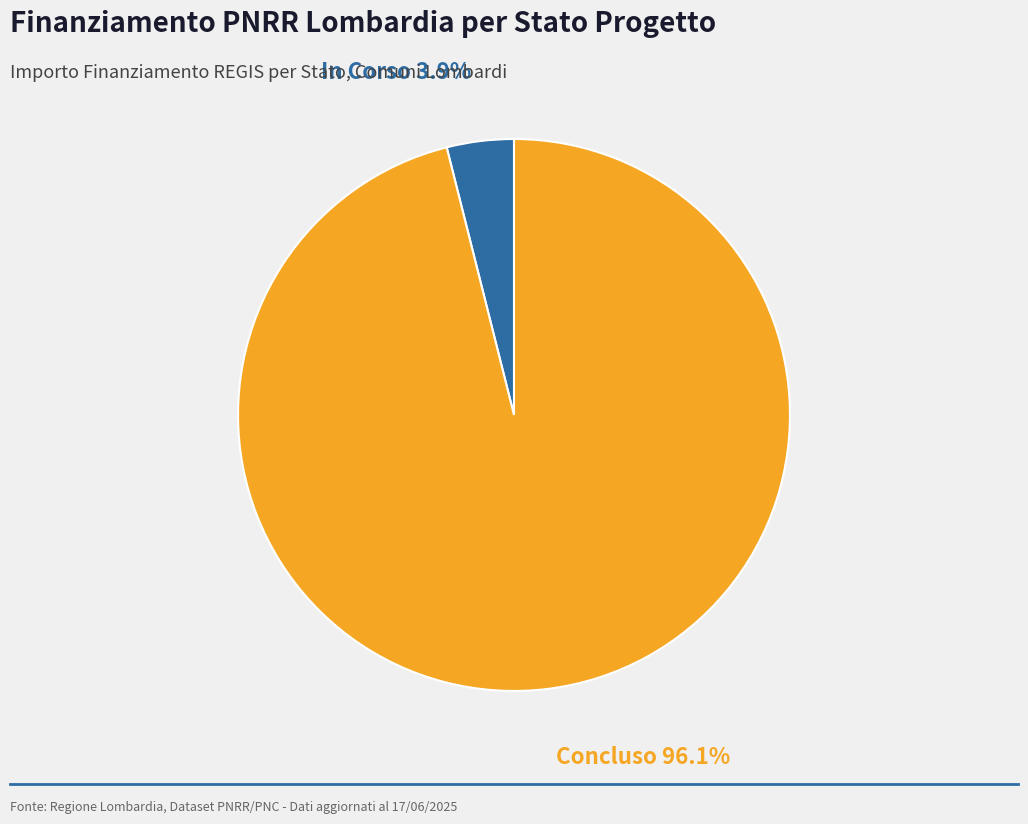

Is there a majority slice in this chart?

Yes